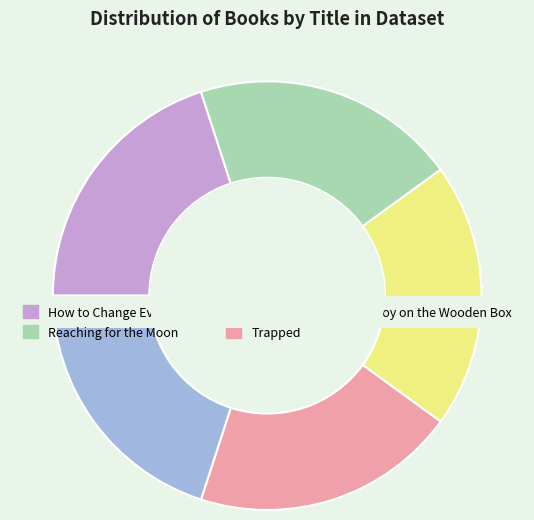

What is the total percentage of How to Change Everything and Rising Water?

35.1%